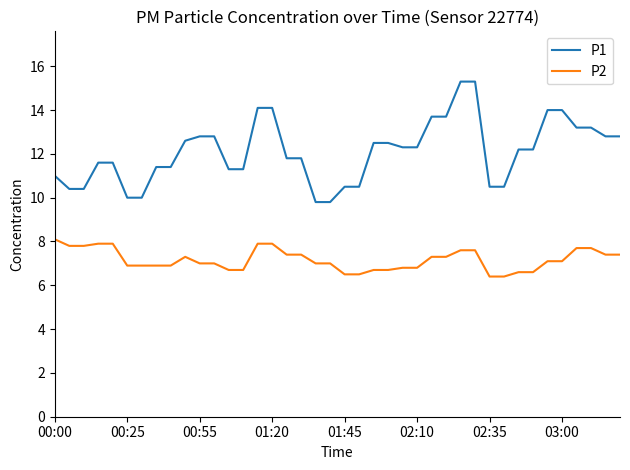

Which series has the widest spread of values?

P1